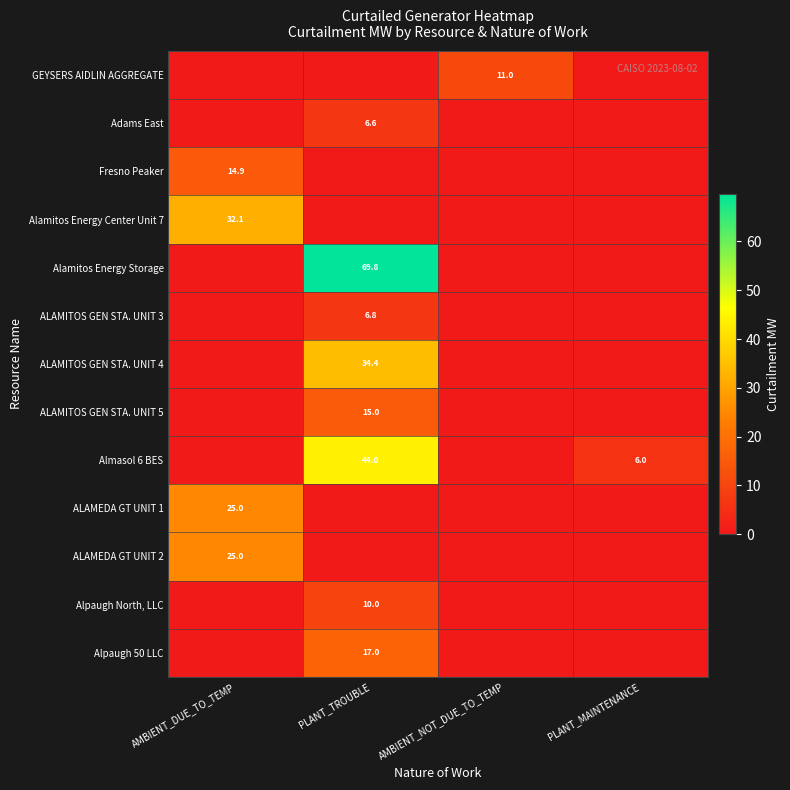

True or false: ALAMITOS GEN STA. UNIT 4 has a value of 12.7 at PLANT_TROUBLE.

False